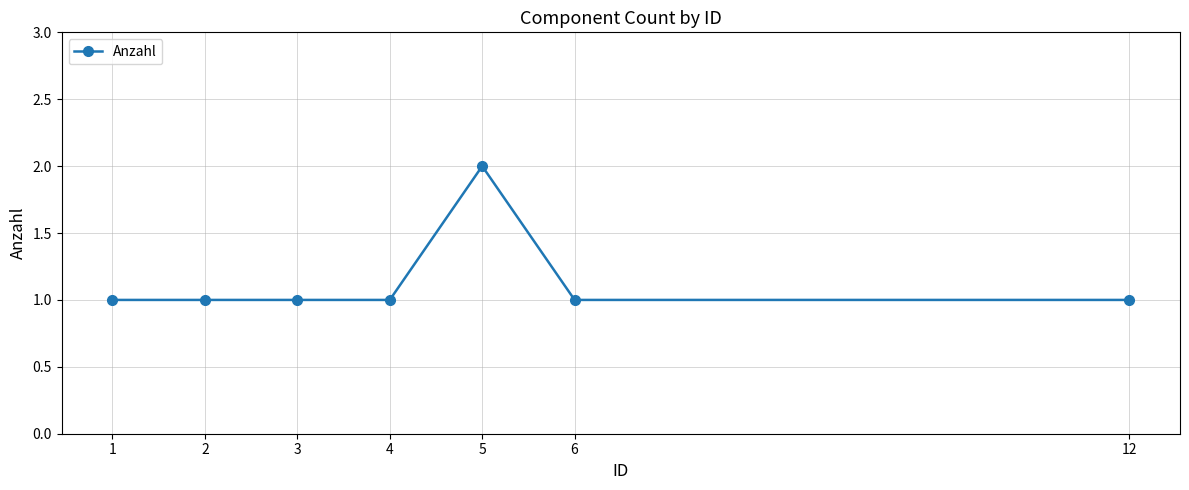

Between 5 and 12, which is larger?

5